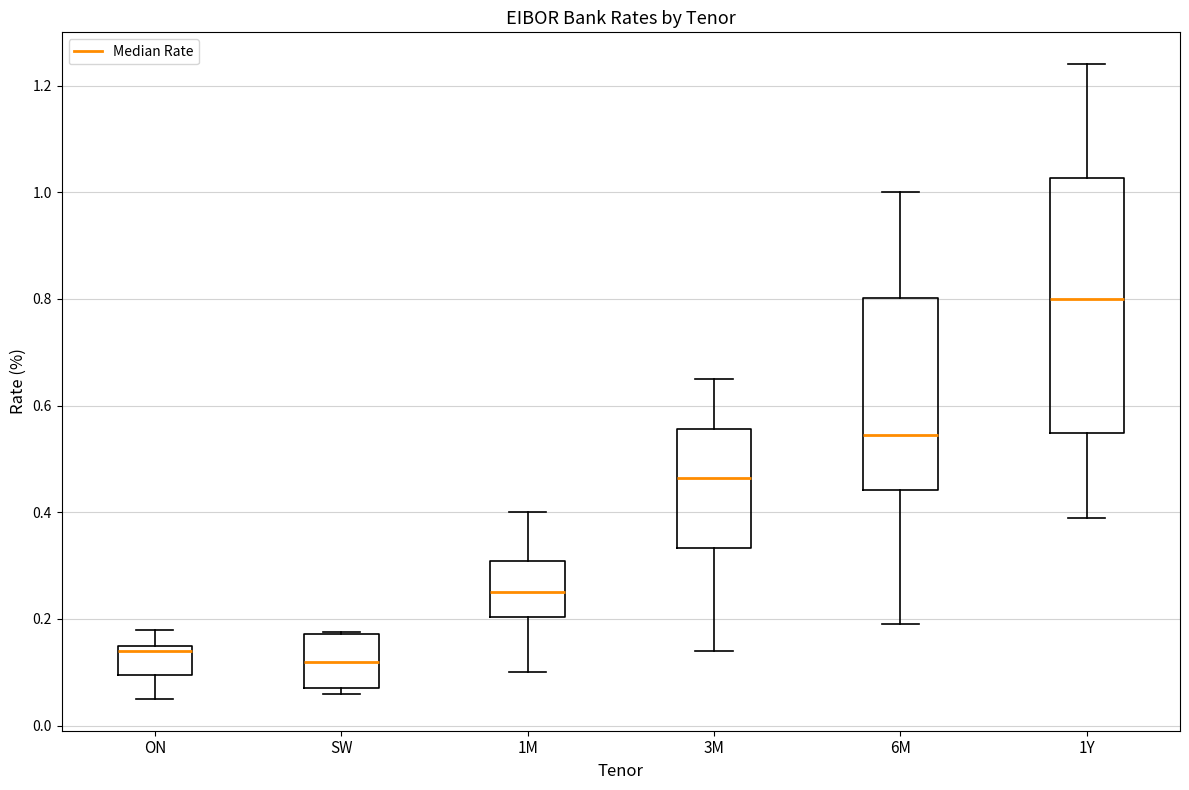

Where is the lower edge of the box for ON on the y-axis? The values are not printed on the chart, so give them approximately, as read against the axis.

0.10